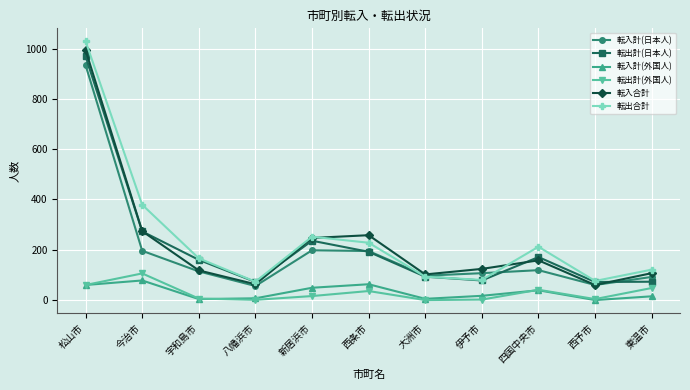

Is the value of 転入計(外国人) at 伊予市 greater than the value of 転出計(日本人) at 西予市?

No